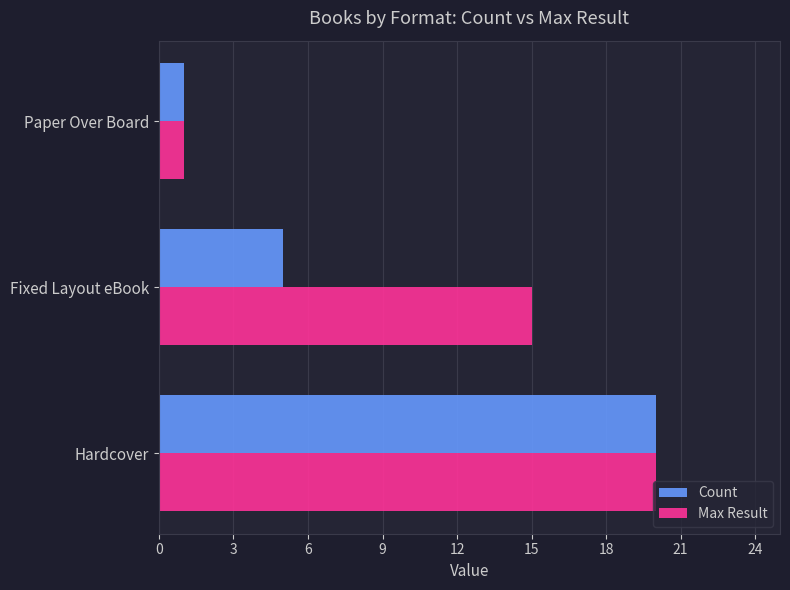

What is the minimum value for Max Result?

1